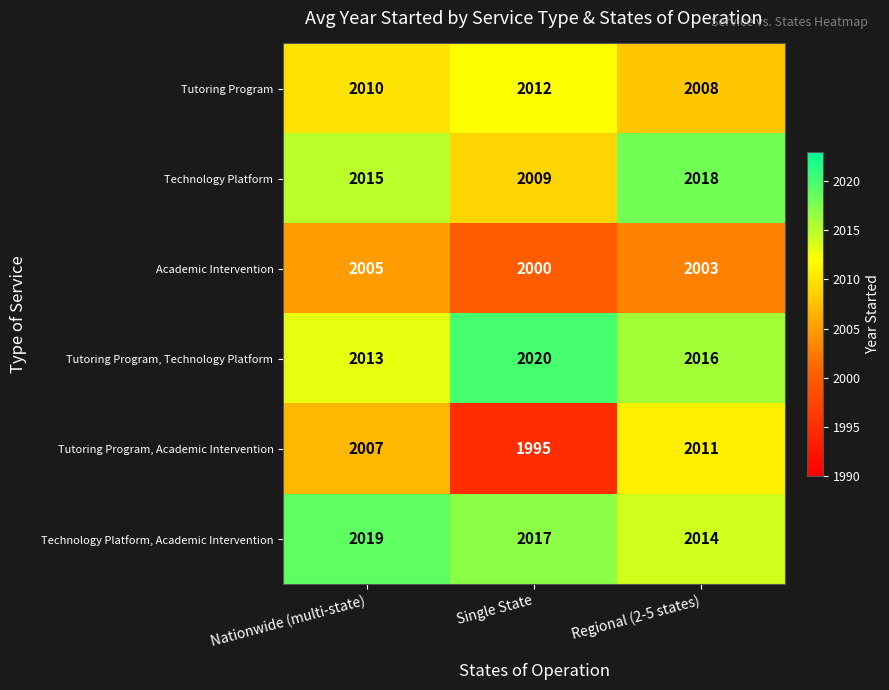

Which series has the largest total across all categories?

Technology Platform, Academic Intervention